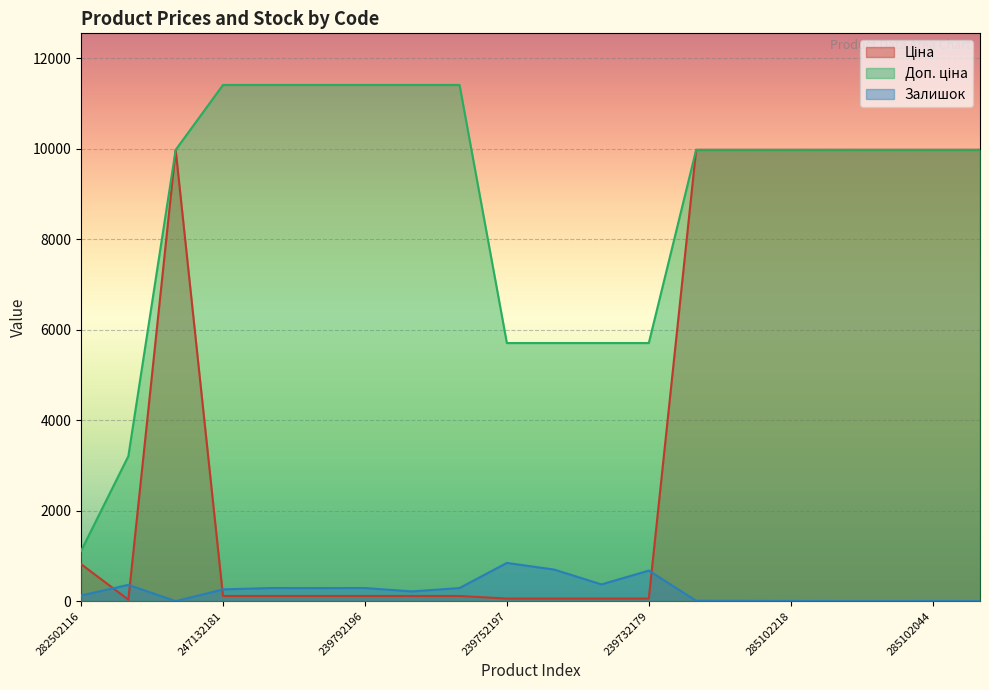

What is the sum of the Доп. ціна values at 239772195 and 239772179?

22820.0